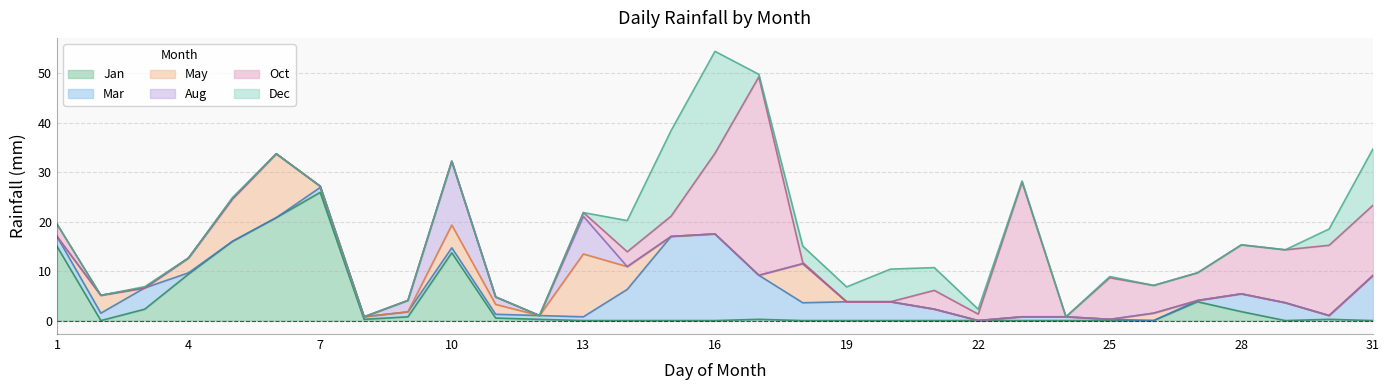

Is it true that Jan equals 45.1 at 7?

False